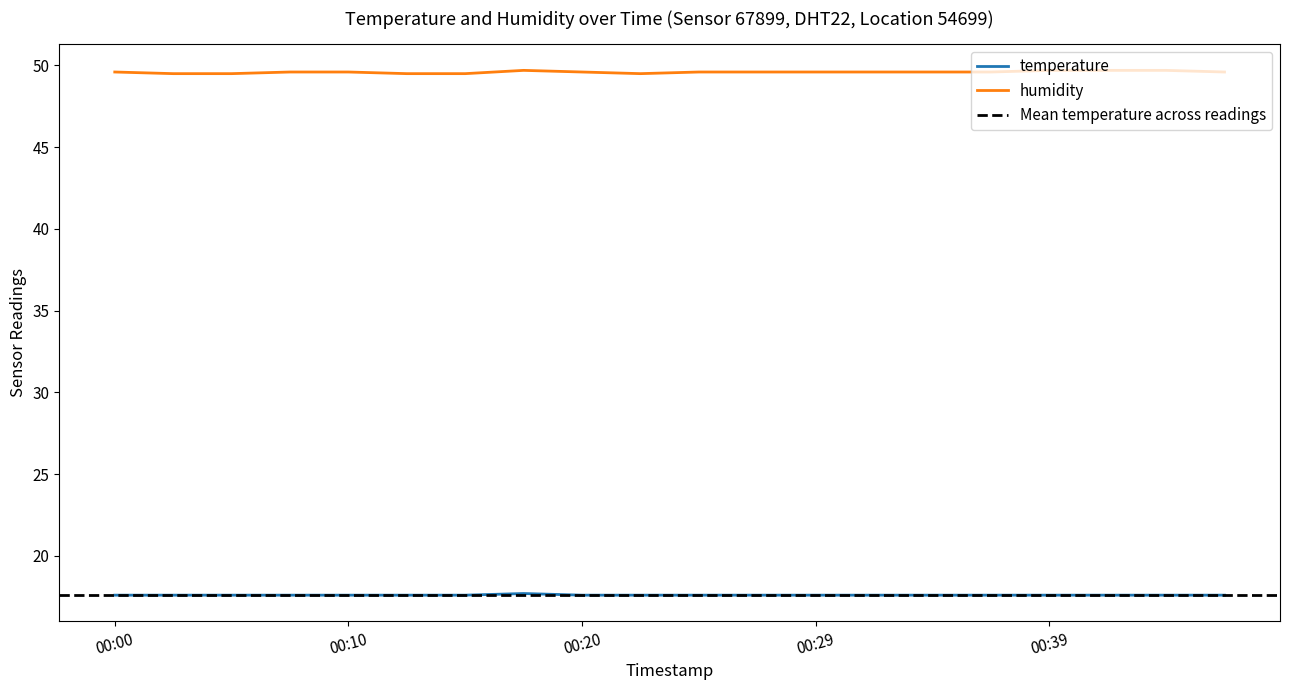

What is the value of the humidity point at the 3rd from the left?

49.5